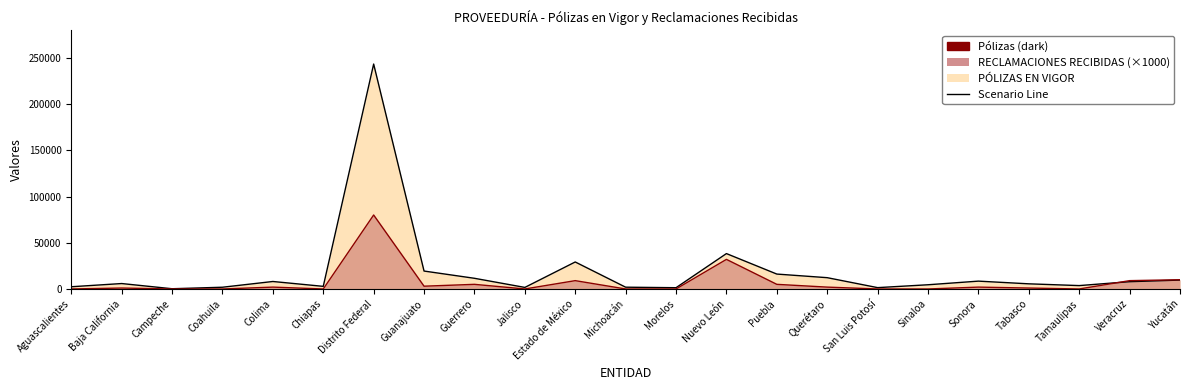

True or false: PÓLIZAS EN VIGOR and RECLAMACIONES RECIBIDAS cross at least once.

True